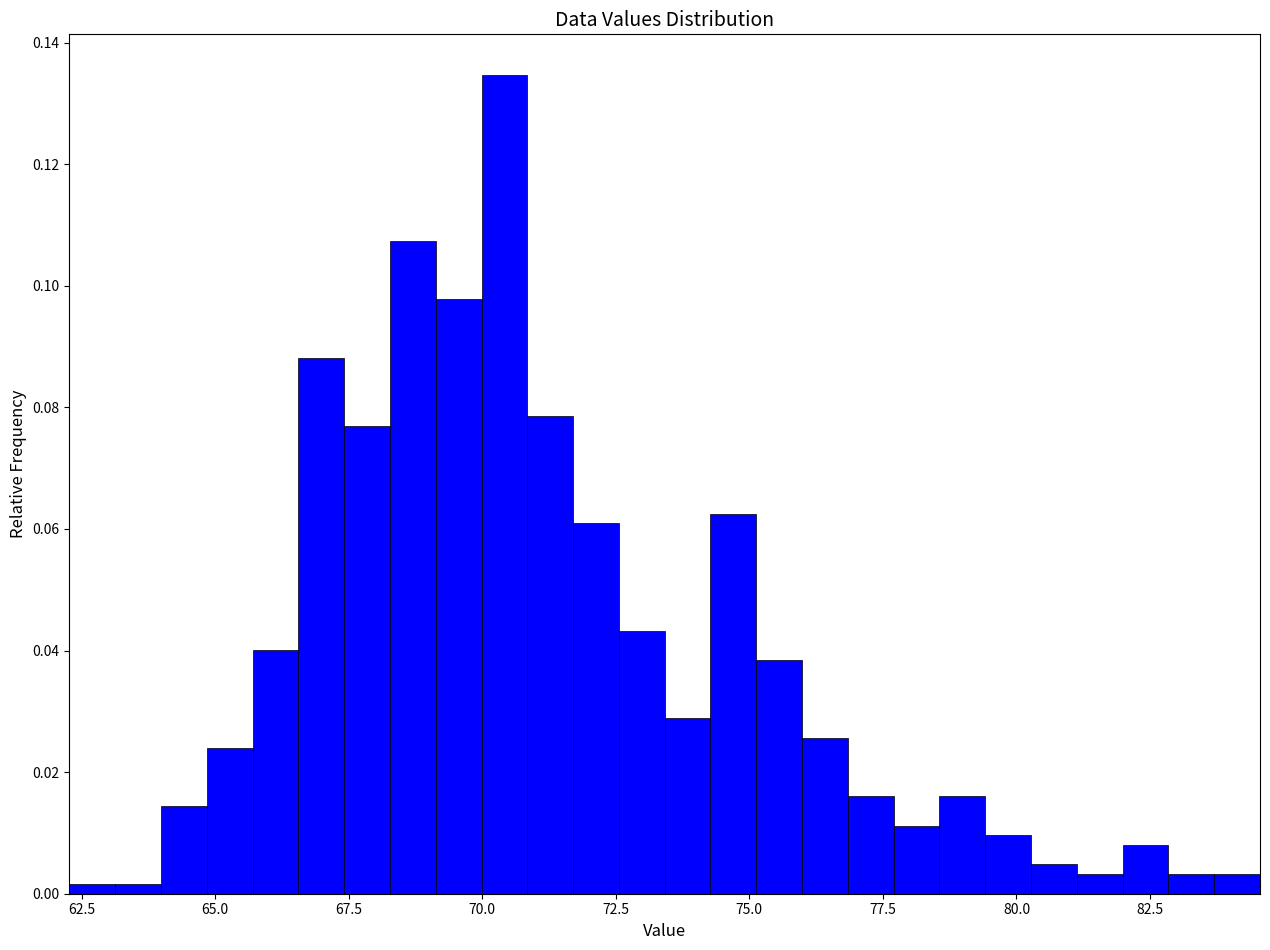

Read against the x-axis, roughly where is the centre of the tallest bar?

70.5